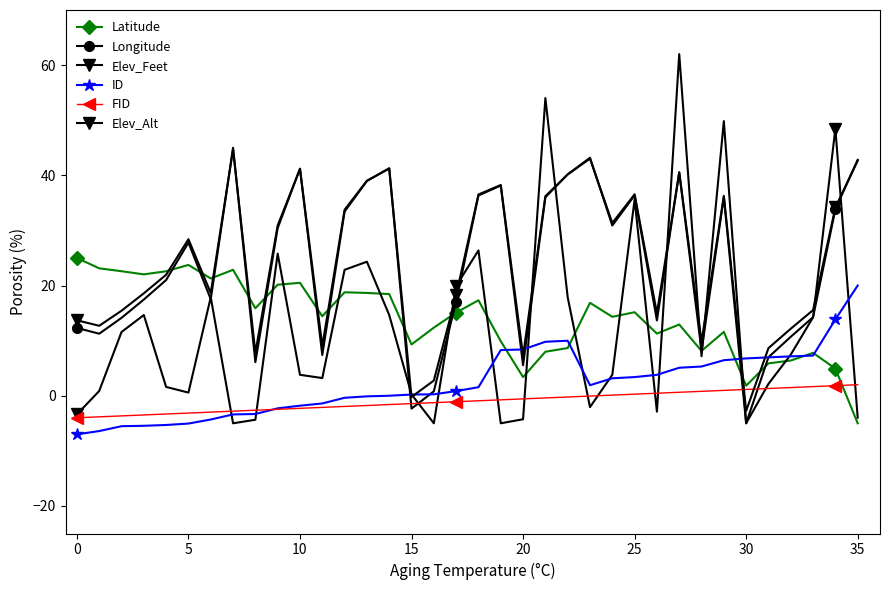

Is this an area chart (filled region under the line)?

No